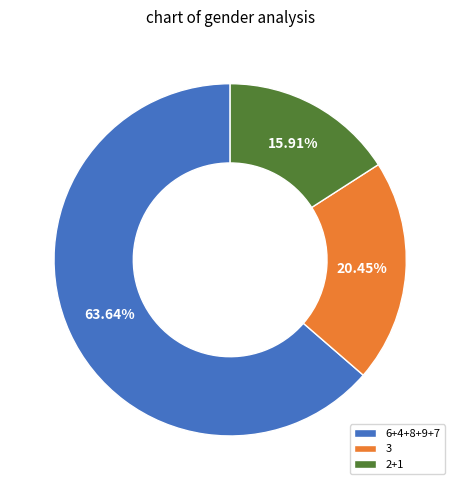

To the nearest percent, what is the average slice percentage?

33%